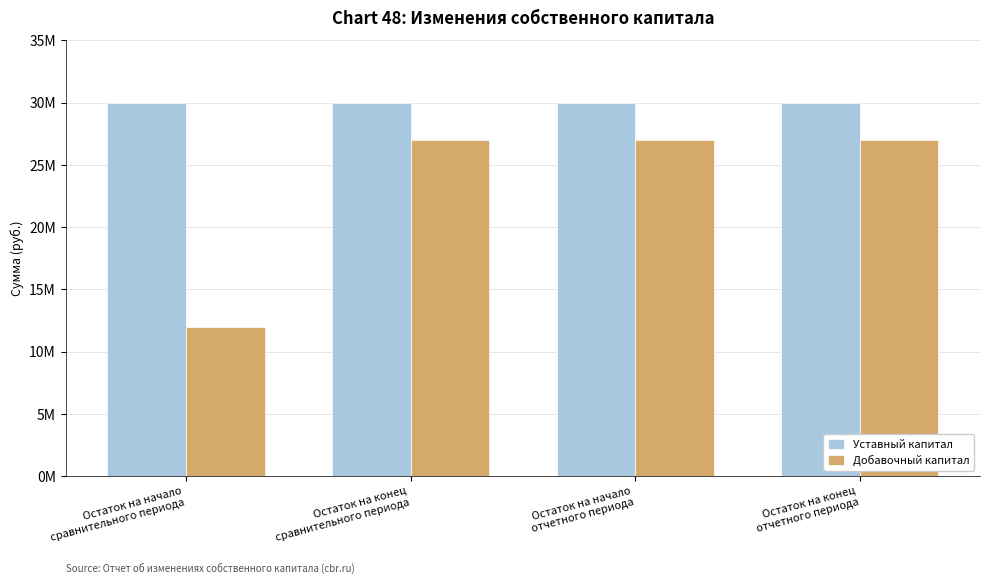

Which series has the widest spread of values?

Добавочный капитал